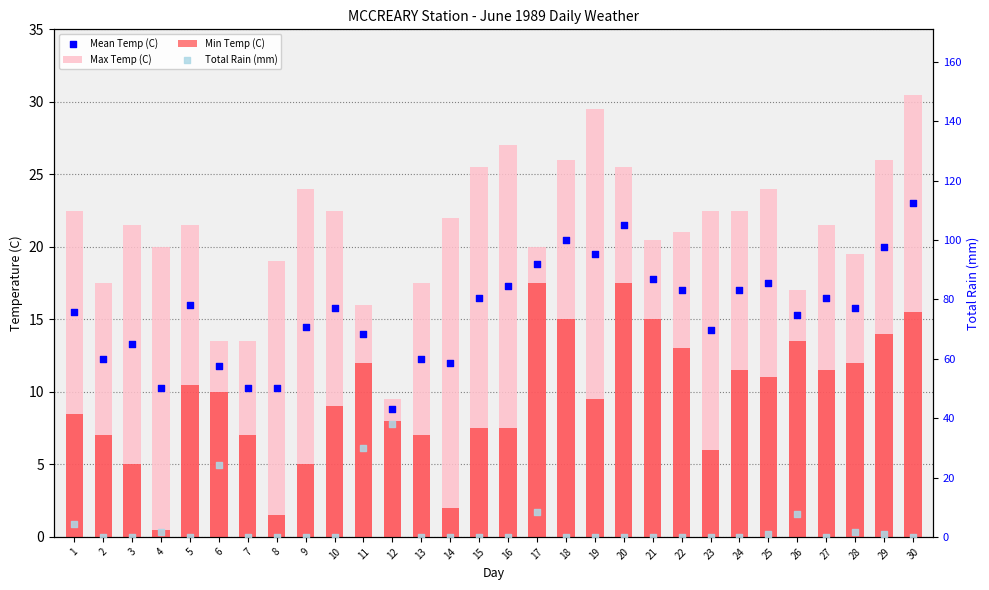

What is the total value across all series at 20?

64.5